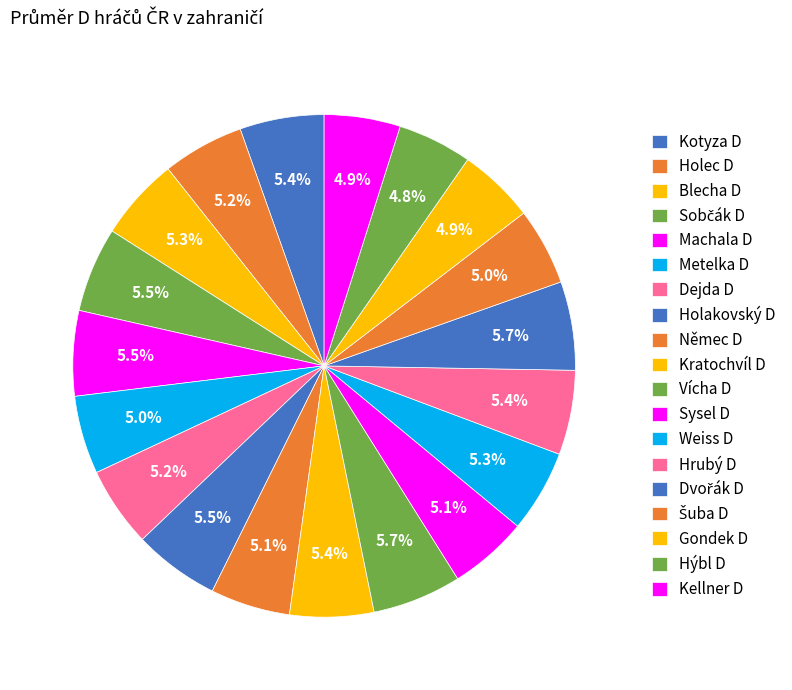

How many segments does this pie chart have?

19